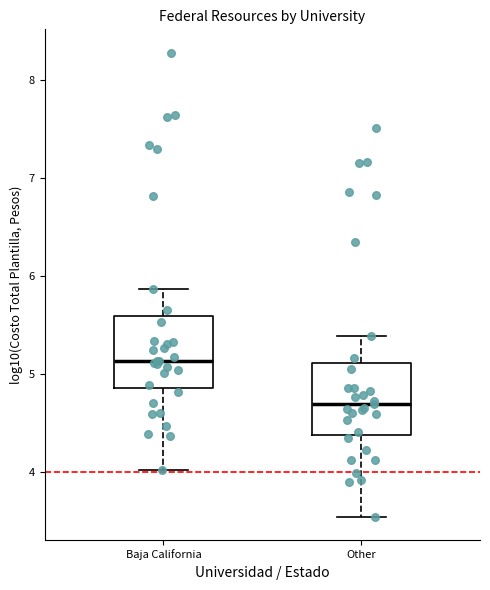

Where does the median line of the box for Baja California sit on the y-axis? The values are not printed on the chart, so give them approximately, as read against the axis.

5.1